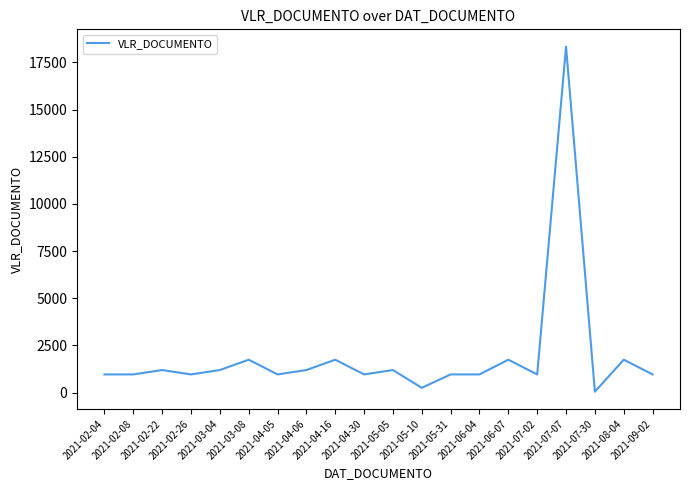

What is the maximum value shown in the chart?

18338.6